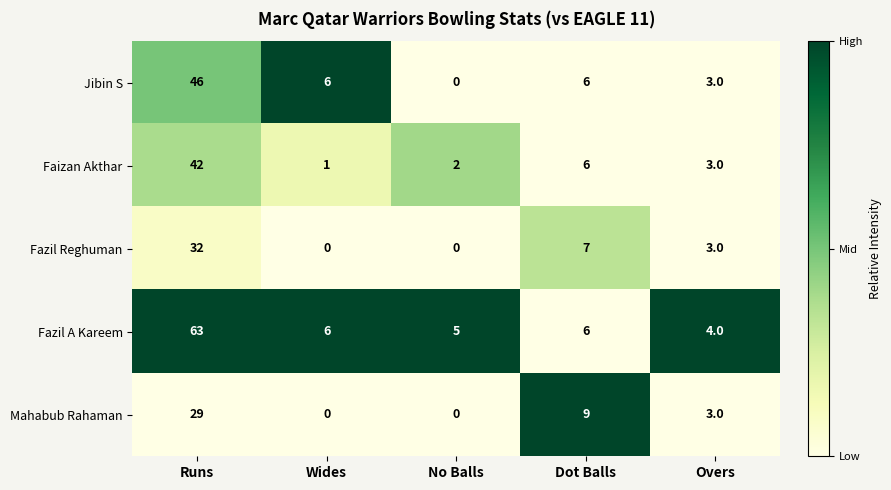

True or false: Fazil Reghuman has a value of 11 at Dot Balls.

False